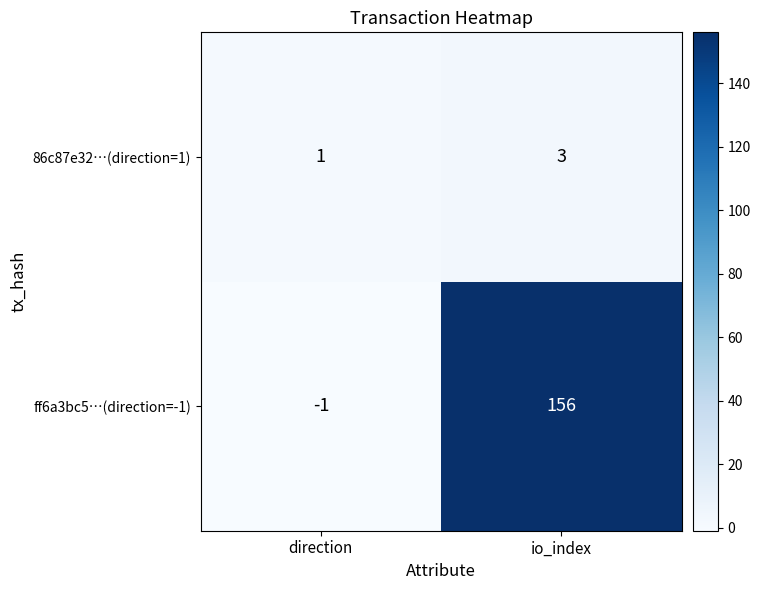

What is the sum of all ff6a3bc5…(direction=-1) values?

155